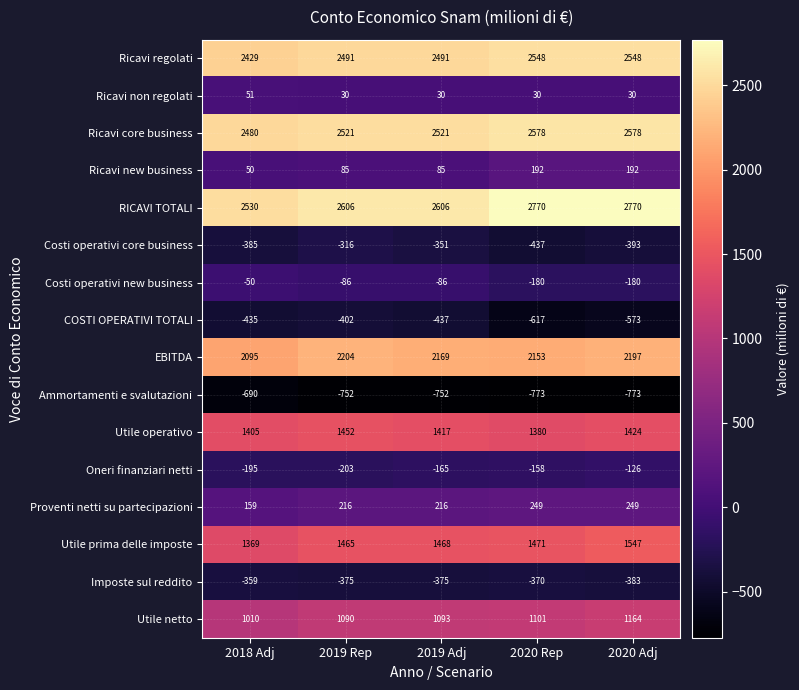

What is the difference between the second highest and second lowest values in the Ricavi regolati series?

57